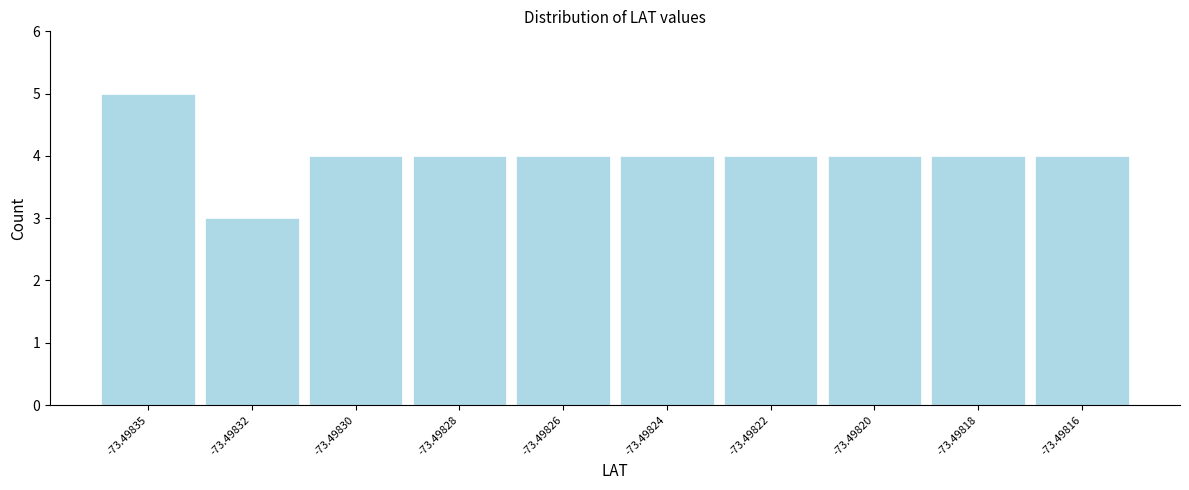

Reading left to right, list all the values displayed in this chart.

5	3	4	4	4	4	4	4	4	4